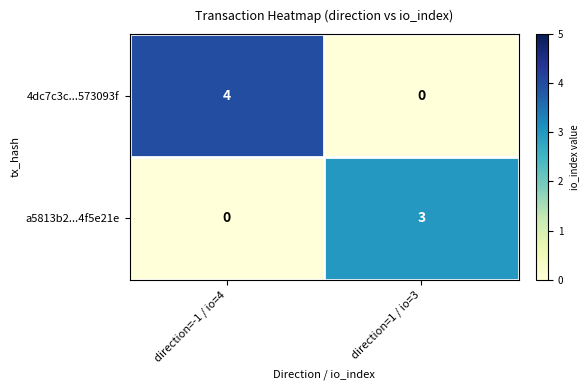

Reading right to left, what are all the values shown in this chart?

4dc7c3c...573093f: direction=1 / io=3=0	direction=-1 / io=4=4
a5813b2...4f5e21e: direction=1 / io=3=3	direction=-1 / io=4=0